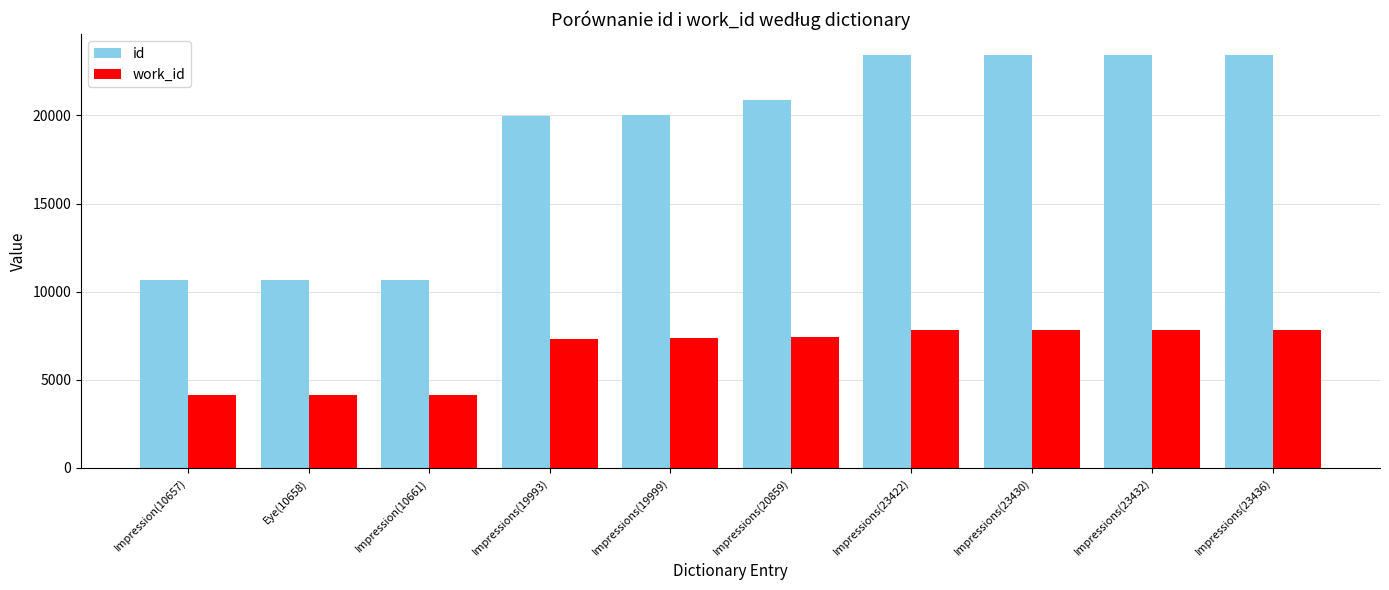

At Impressions(19999), list the series in order from smallest to largest.

work_id, id